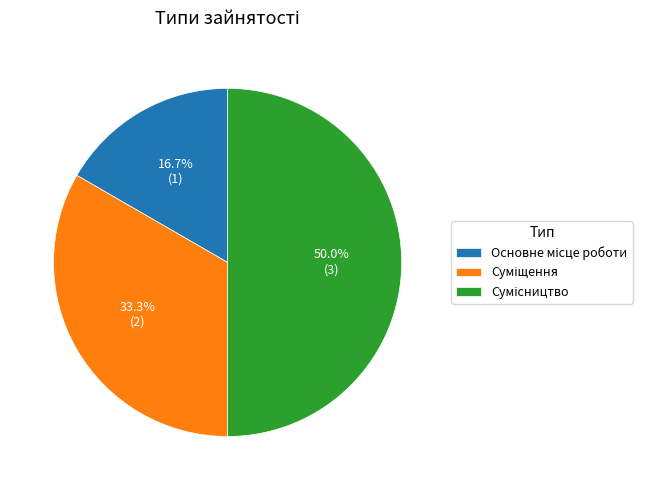

Rank the categories by value from lowest to highest.

Основне місце роботи, Суміщення, Сумісництво